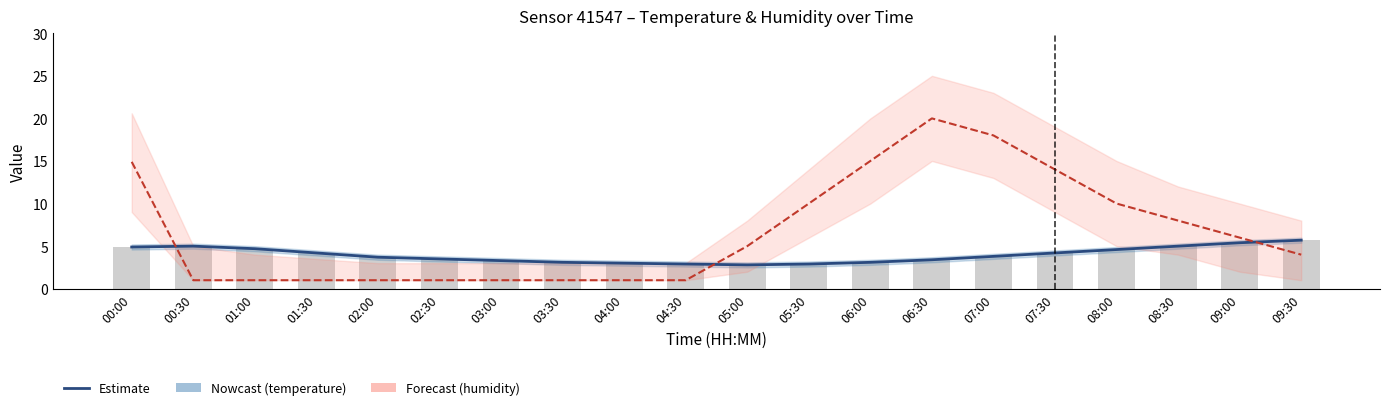

Read the humidity value at 03:00.

1.0